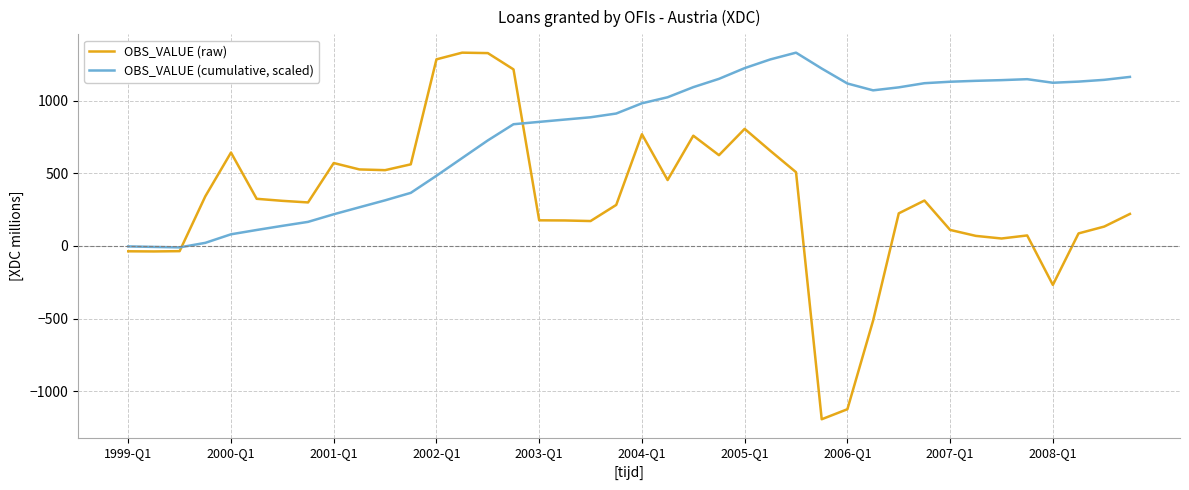

Rank the series by their average value, from highest to lowest.

OBS_VALUE (cumulative, scaled), OBS_VALUE (raw)